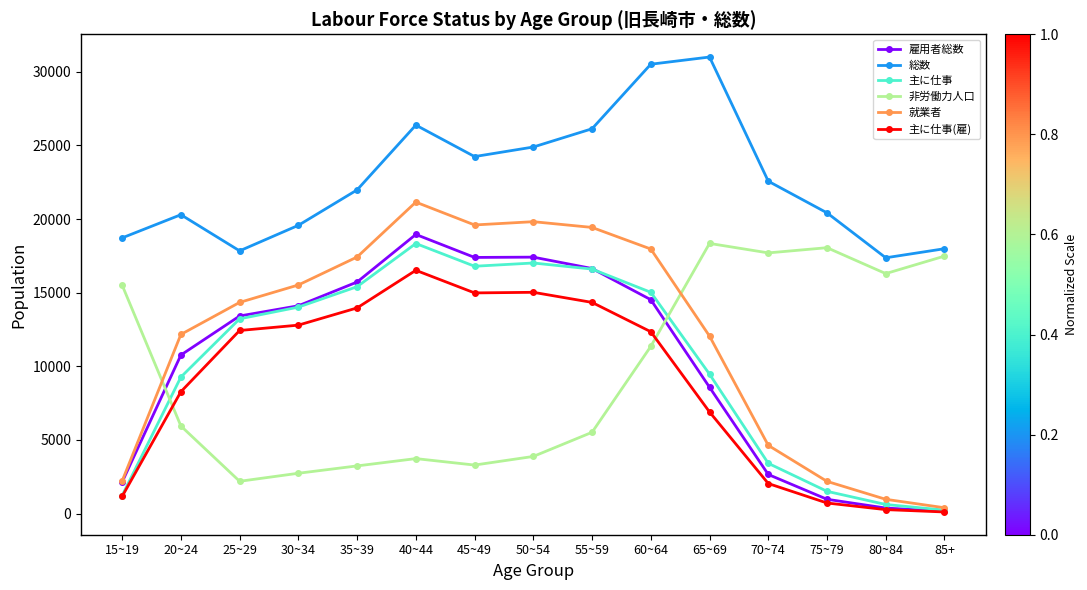

What is the value of the 非労働力人口 point at the 7th from the left?

3291